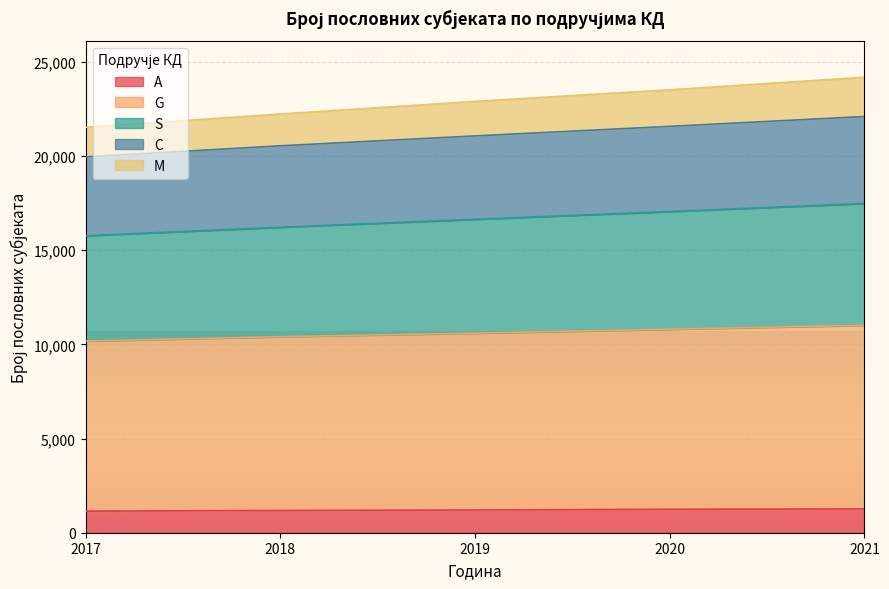

What is the minimum value for A?

1144